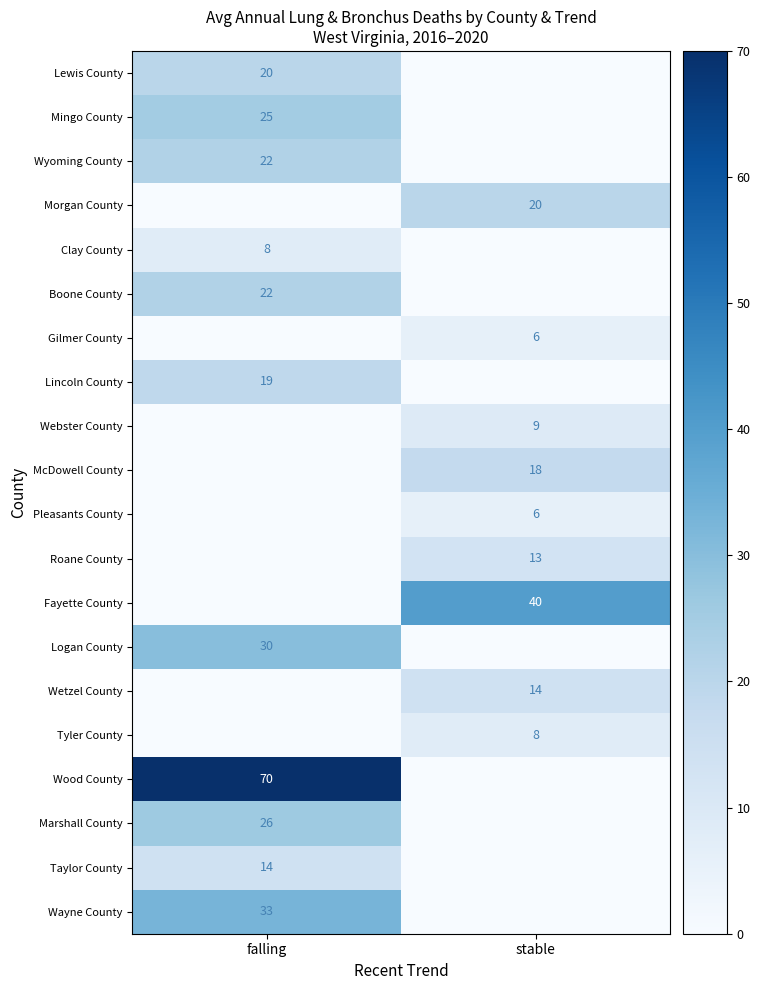

At which category does the chart reach its minimum across all series?

stable